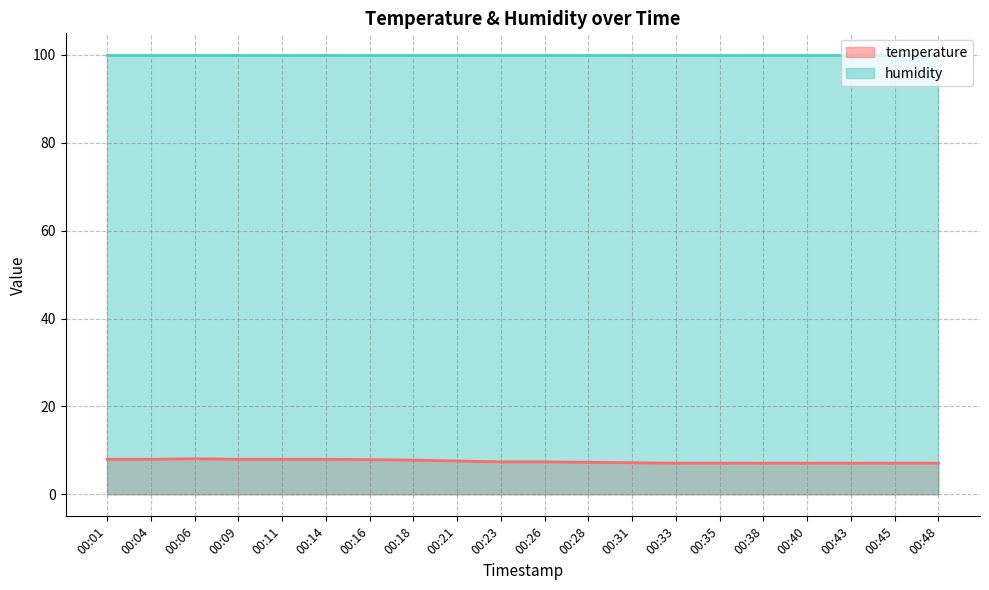

What is the maximum value shown in the chart?

99.9